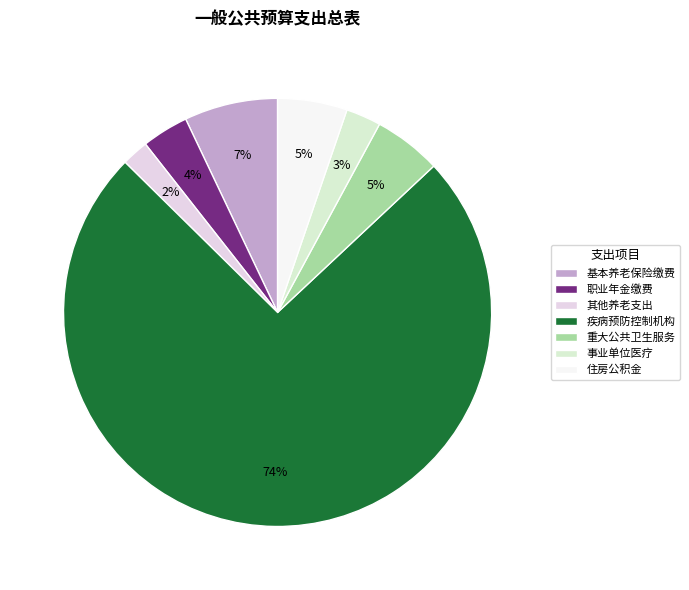

Rank the categories by value from lowest to highest.

其他行政事业单位养老支出, 事业单位医疗, 机关事业单位职业年金缴费支出, 重大公共卫生服务, 住房公积金, 机关事业单位基本养老保险缴费支出, 疾病预防控制机构